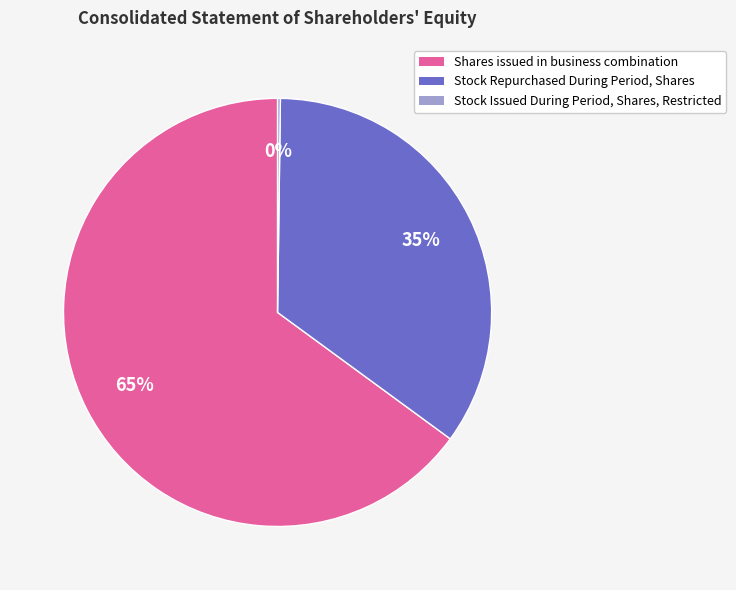

Which slice is the largest?

Shares issued in business combination